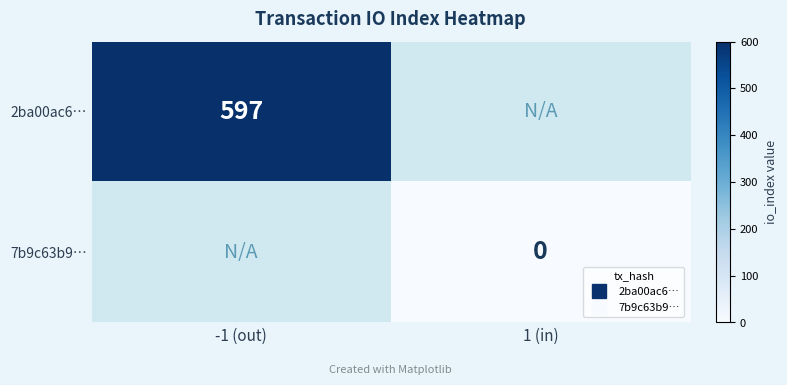

The value of 7b9c63b9… at 1 (in) is 0.0. True or false?

True